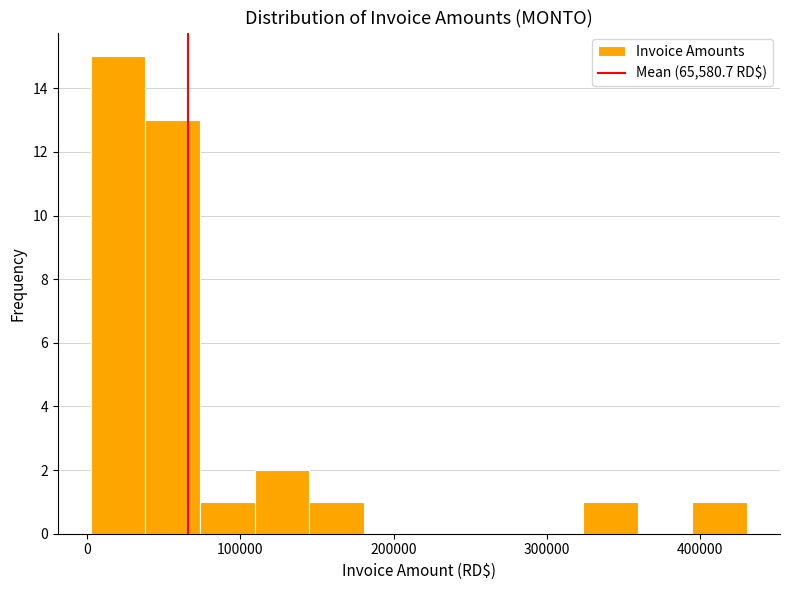

Around what value on the x-axis is the tallest bar? Give the approximate position of its centre, as read against the axis.

20000